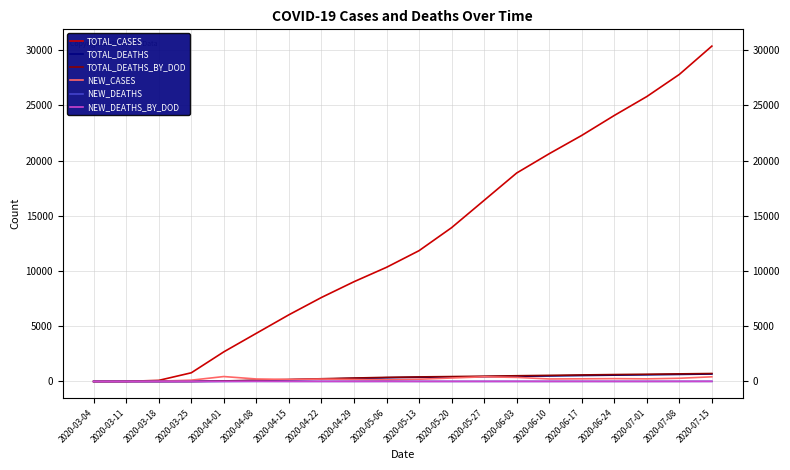

What is the difference between the NEW_DEATHS_BY_DOD values at 2020-04-22 and 2020-06-24?

4